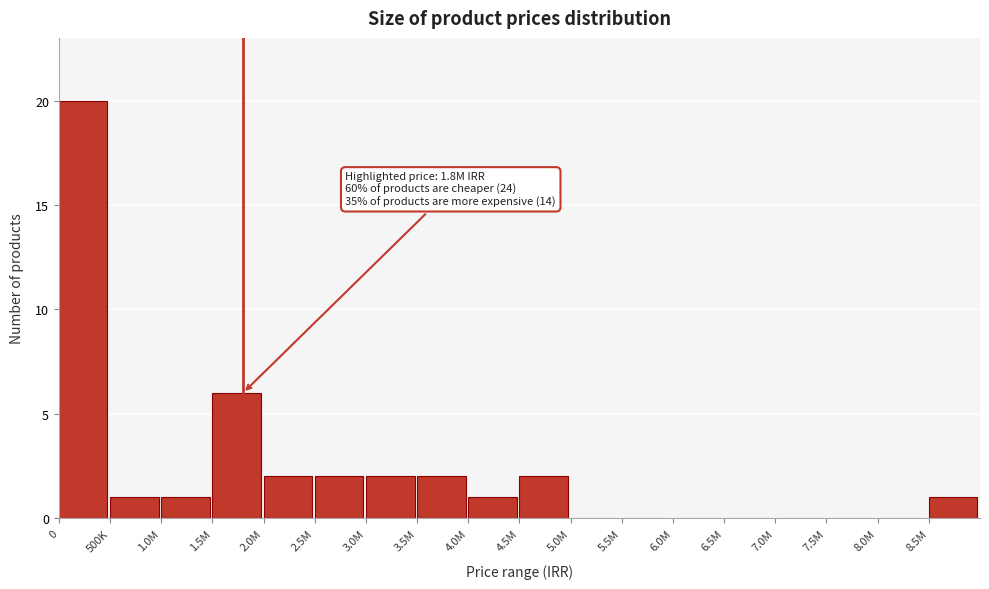

Reading left to right, extract all data points from this chart.

0=20	500K=1	1.0M=1	1.5M=6	2.0M=2	2.5M=2	3.0M=2	3.5M=2	4.0M=1	4.5M=2	5.0M=0	5.5M=0	6.0M=0	6.5M=0	7.0M=0	7.5M=0	8.0M=0	8.5M=1